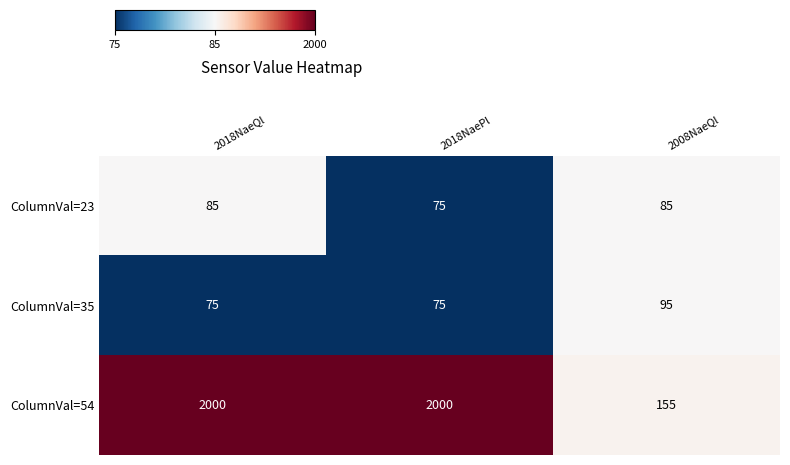

What is the difference between the second highest and minimum values in the ColumnVal=23 series?

10